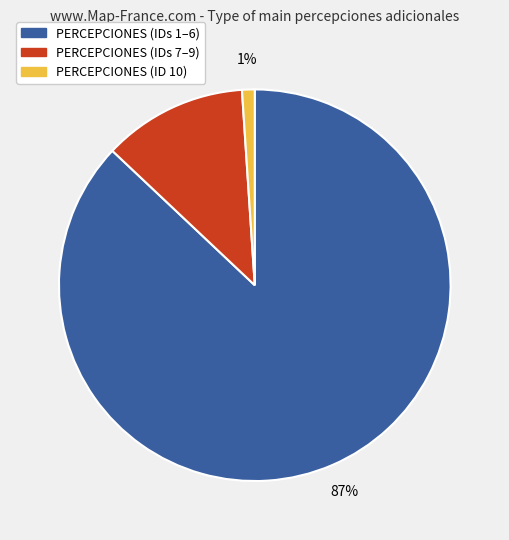

Does any single category account for the majority?

Yes